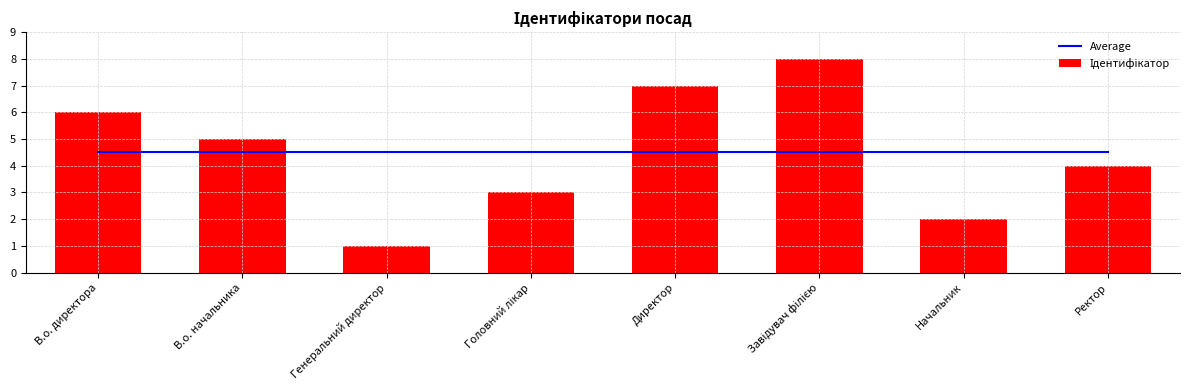

At which category is the sum across all series the highest?

Завідувач філією